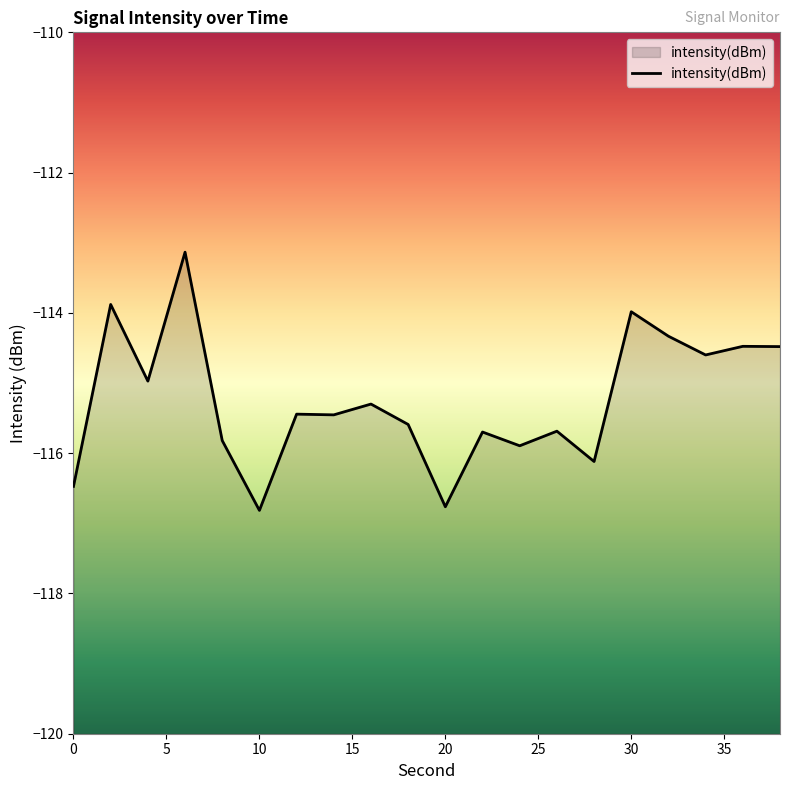

The value at 4 is -115.0. True or false?

True